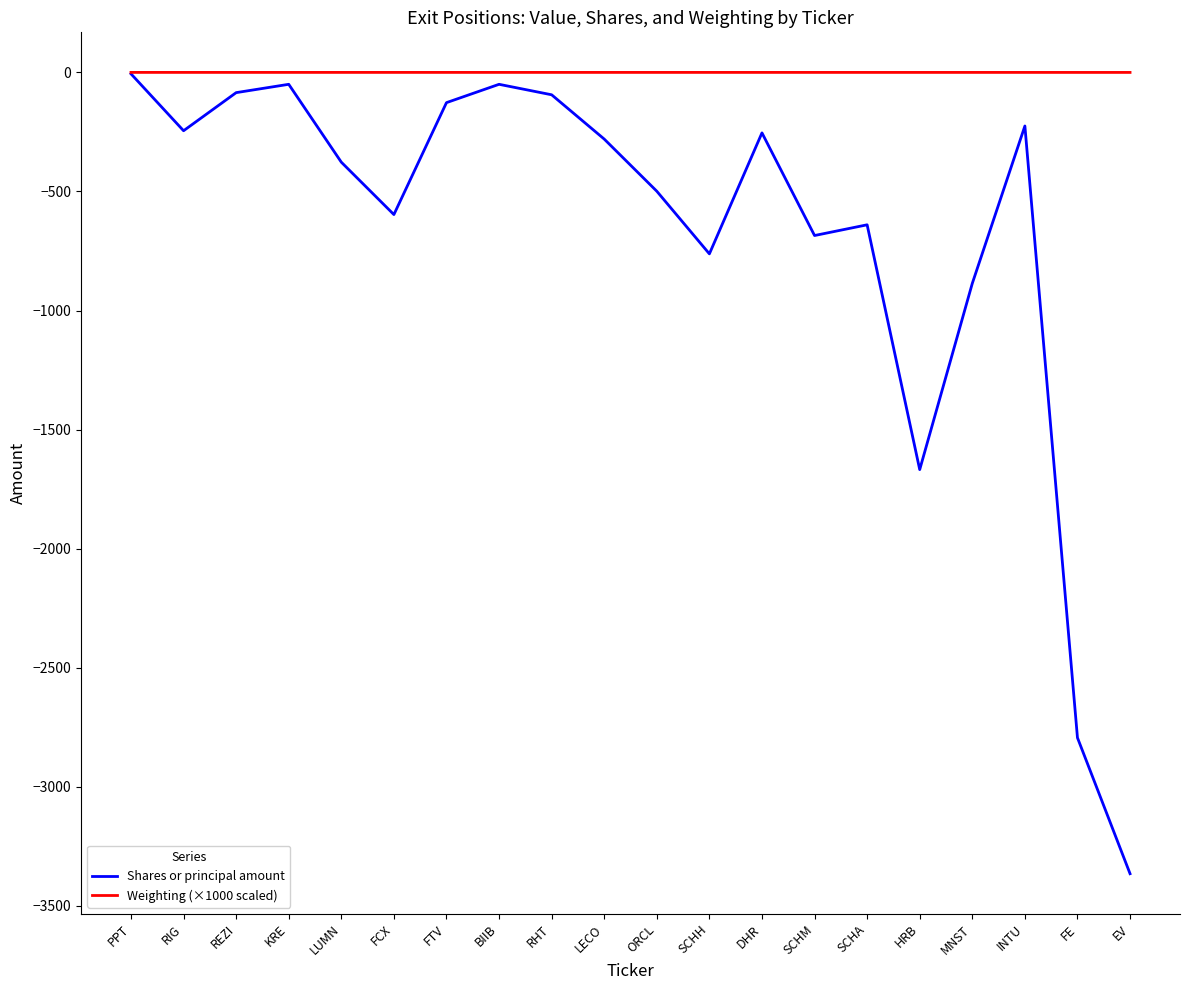

How many distinct data groups are displayed?

2